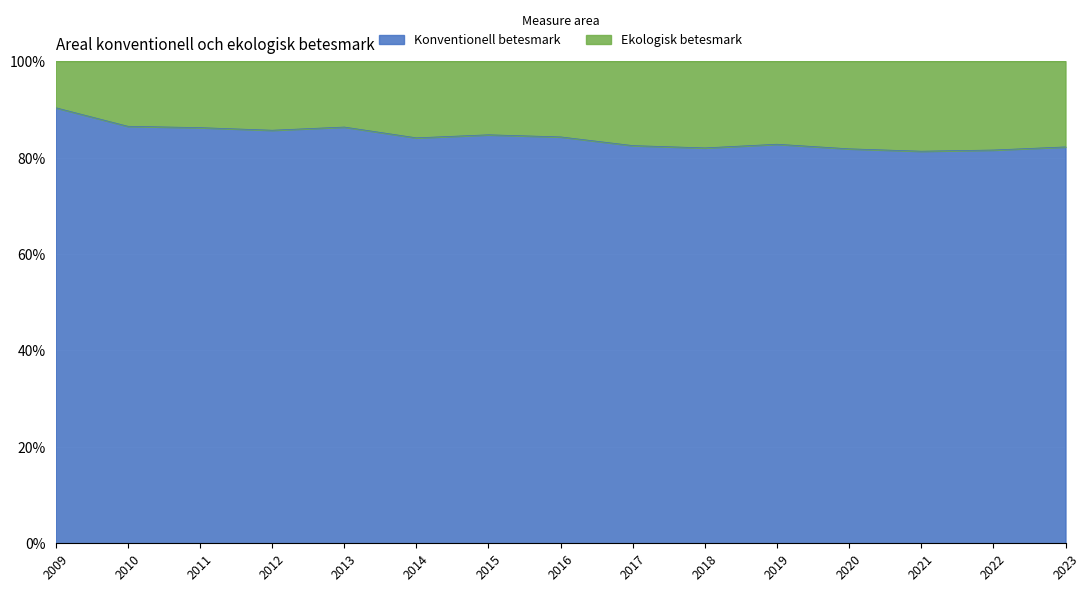

What is the smallest value displayed?

81.3